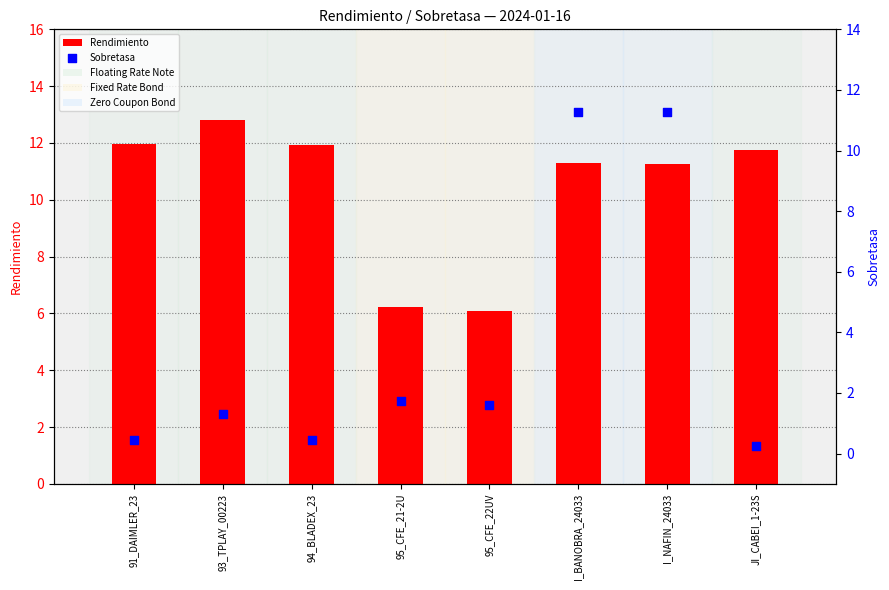

At which category is the sum across all series the highest?

I_BANOBRA_24033